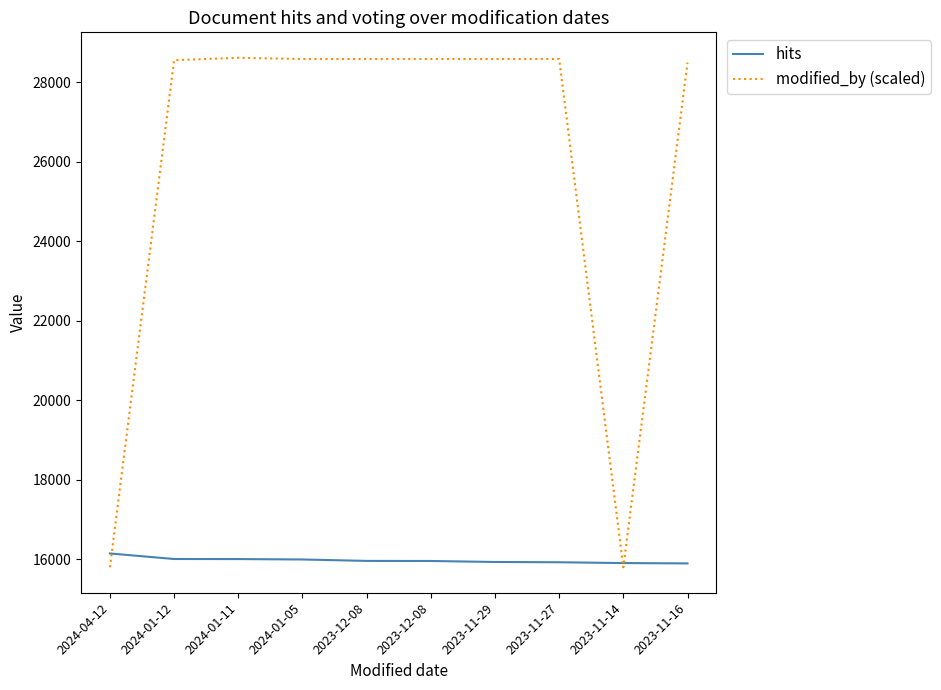

What is the minimum value shown in the chart?

15800